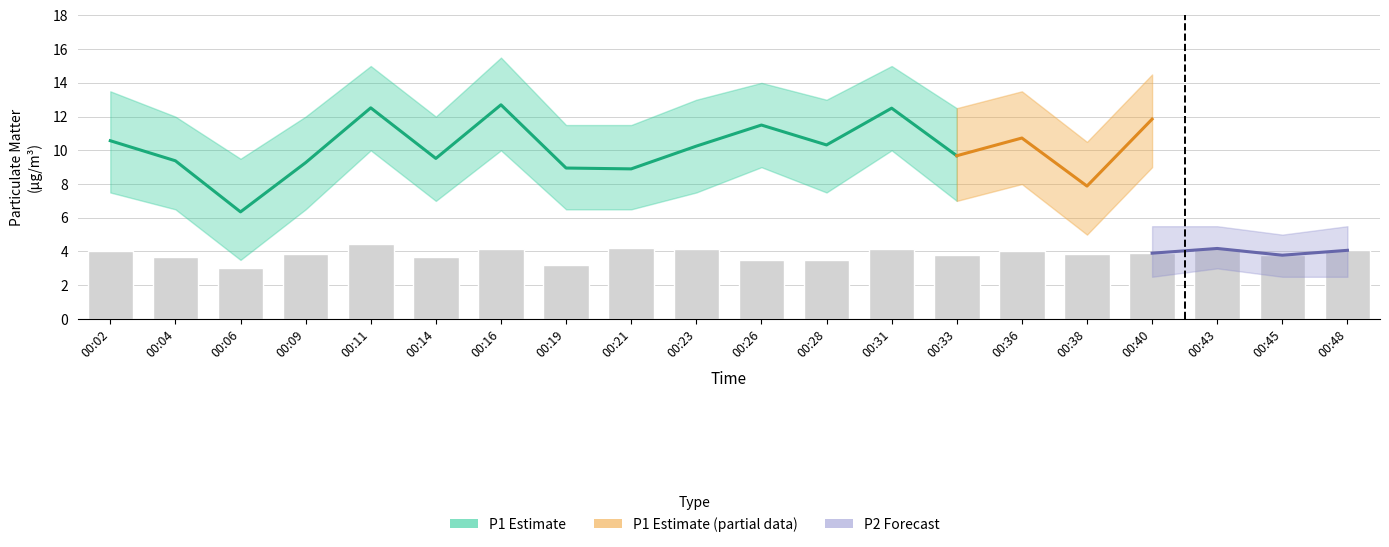

Read the value at 00:45.

3.8